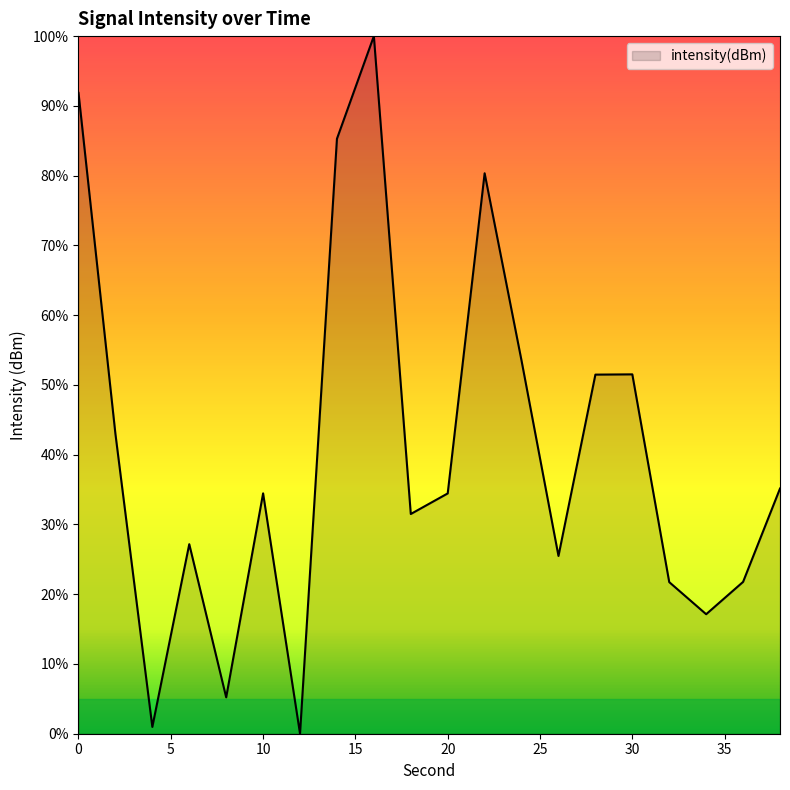

What is the difference between the maximum and minimum values?

100.0